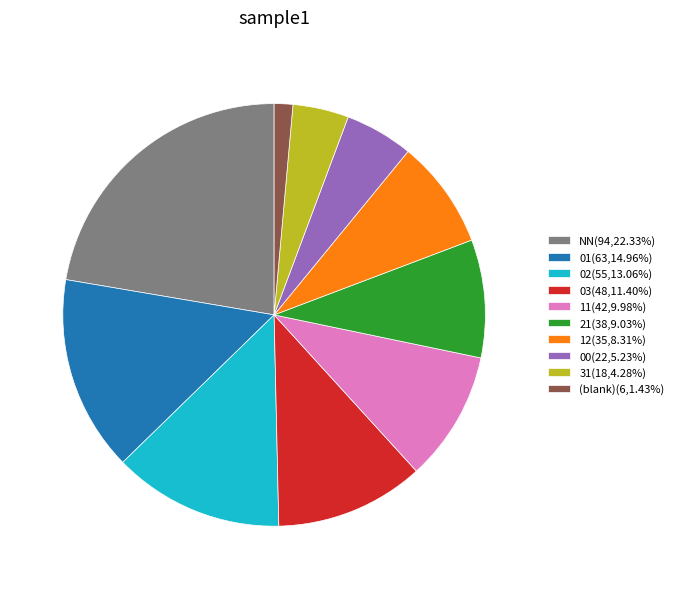

Count the number of slices in the pie.

10